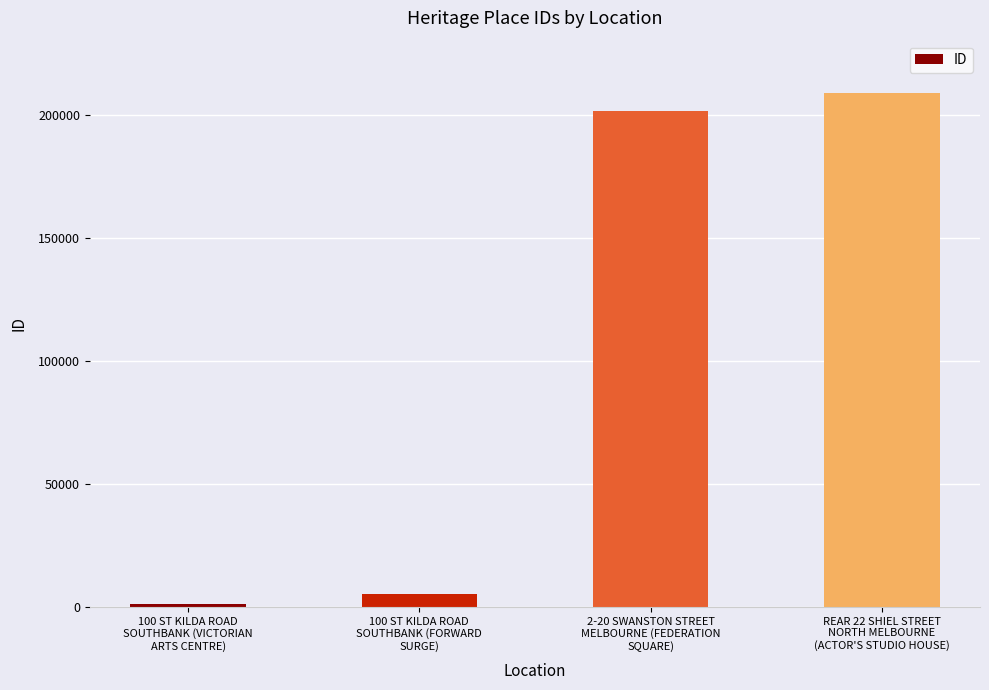

What position from the left is 2-20 SWANSTON STREET
MELBOURNE (FEDERATION
SQUARE)?

3